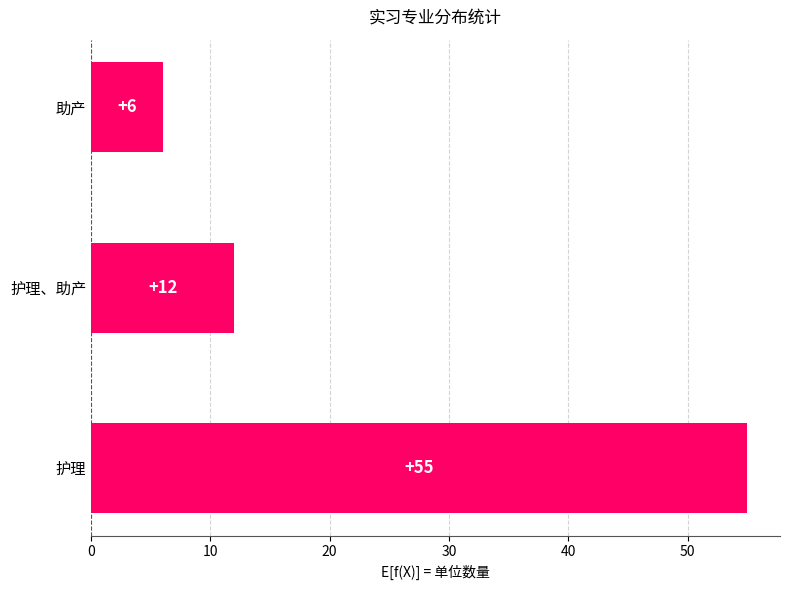

What is the change in value from 护理 to 护理、助产?

-43